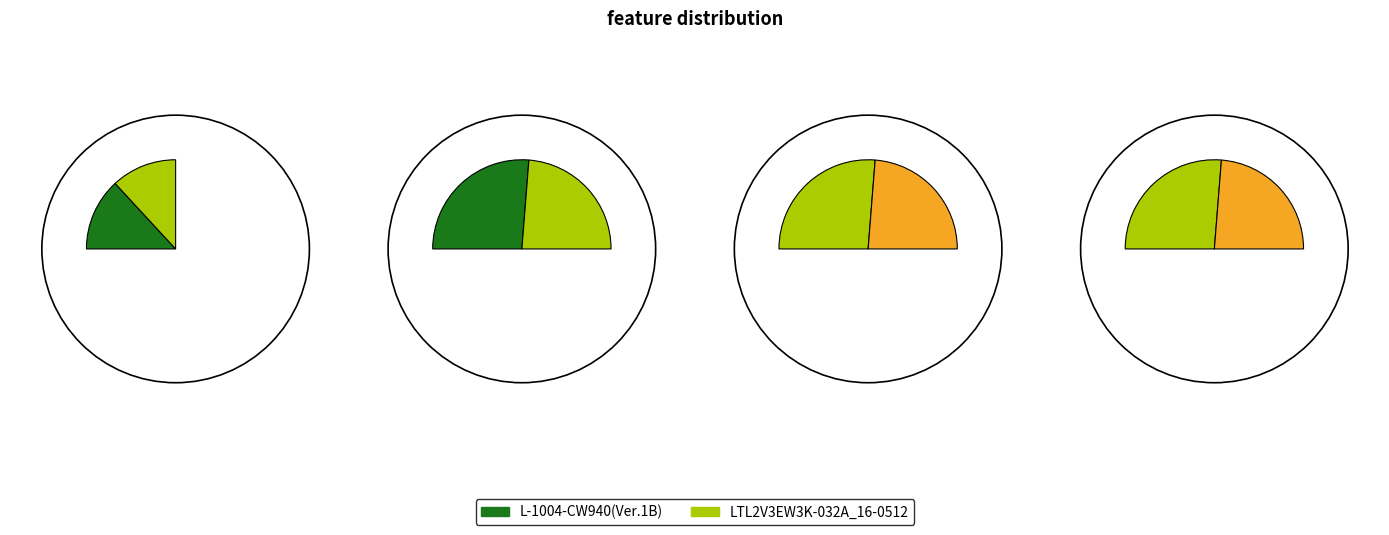

The LTL2V3EW3K-032A_16-0512 slice represents 47% of the pie. True or false?

True